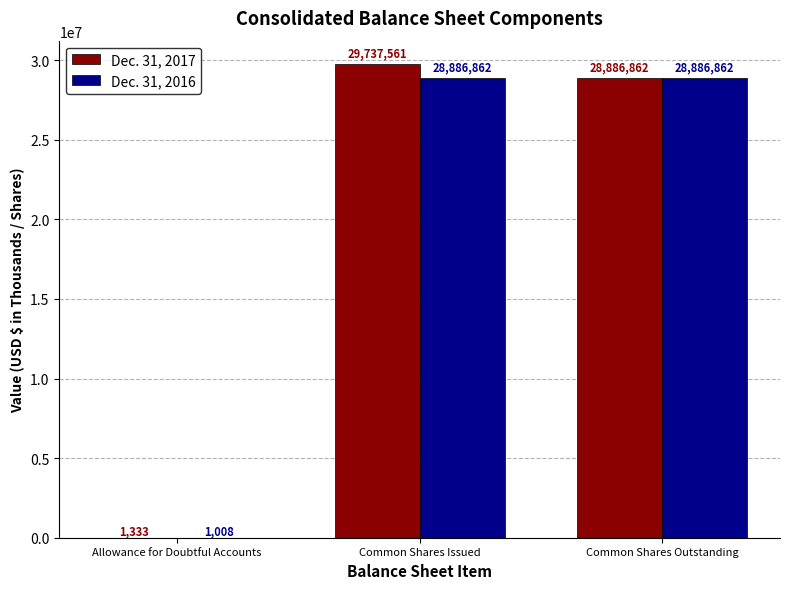

Which category has the highest value in the Dec. 31, 2017 series?

Common Shares Issued